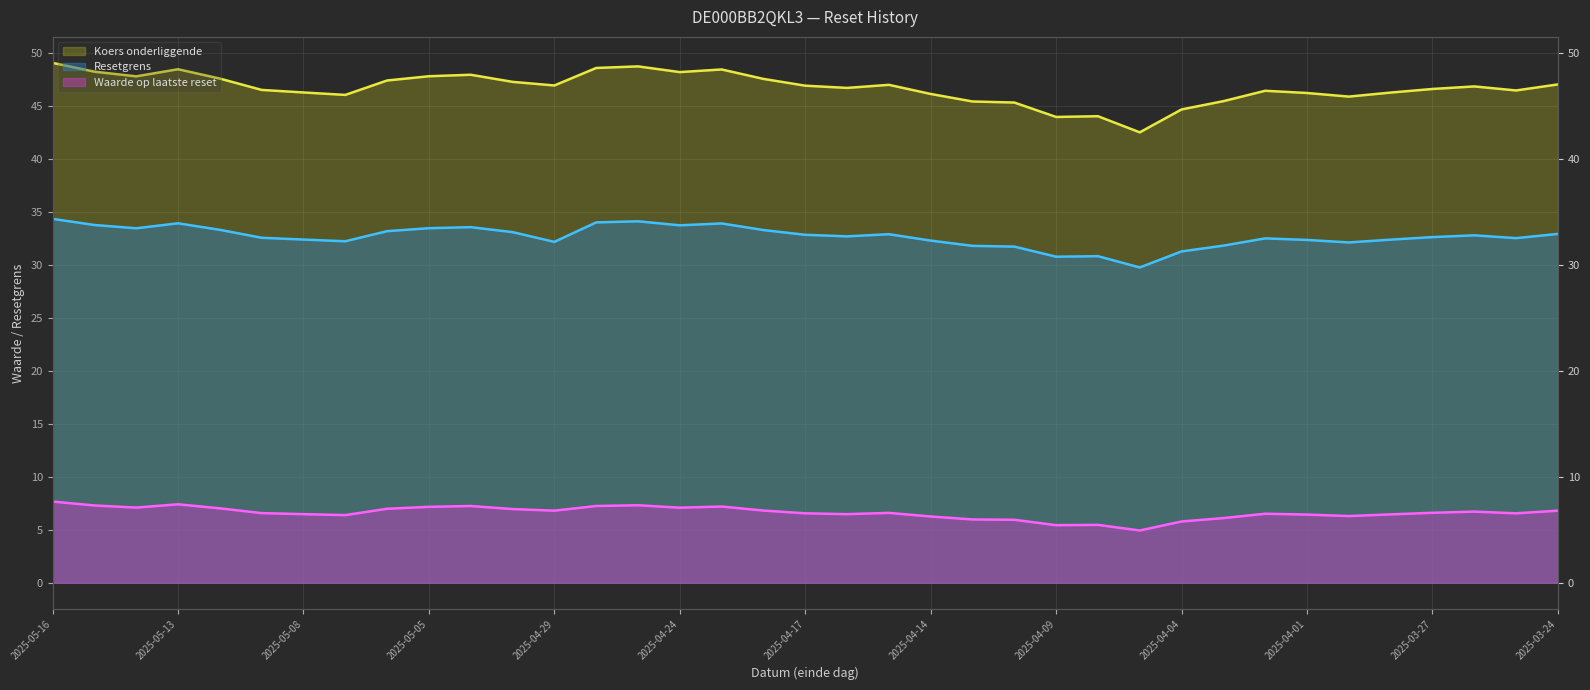

What is the label of the 13th point from the left?

2025-04-29